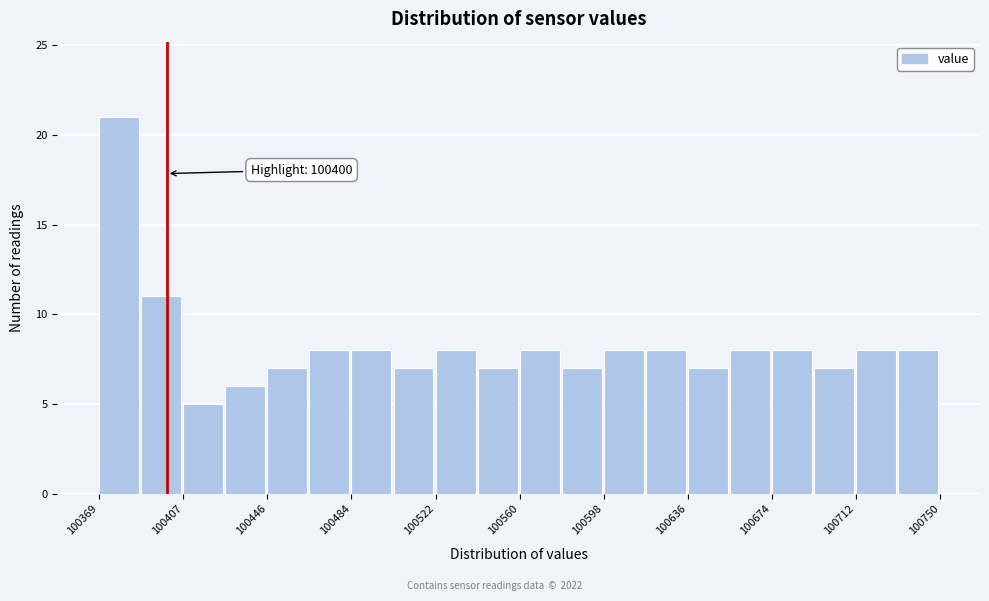

Around what value on the x-axis is the tallest bar? Give the approximate position of its centre, as read against the axis.

100380